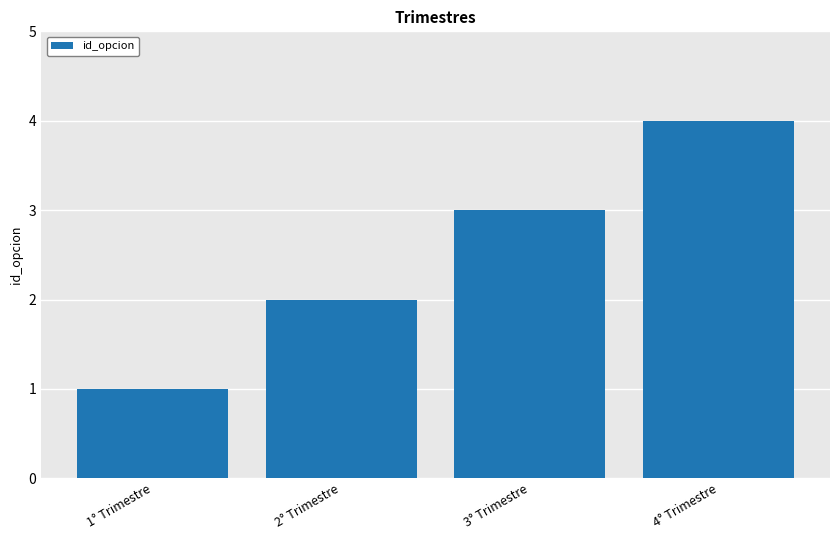

What is the change in value from 2° Trimestre to 4° Trimestre?

+2